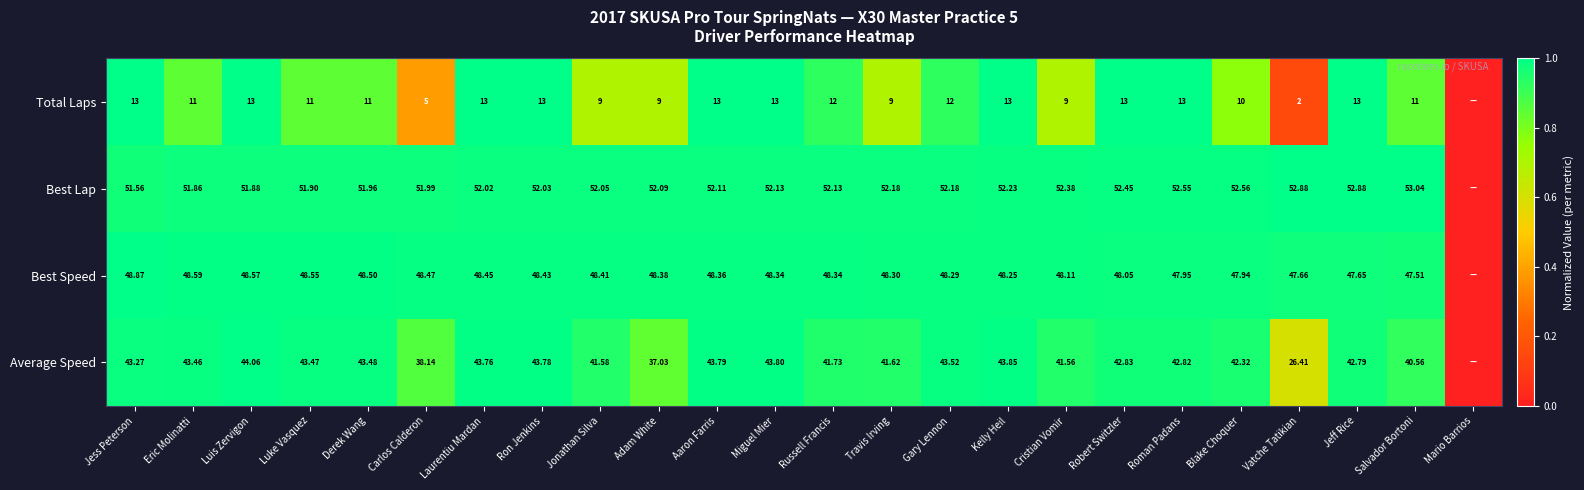

True or false: Average Speed has a value of 0.3 at Salvador Bortoni.

False